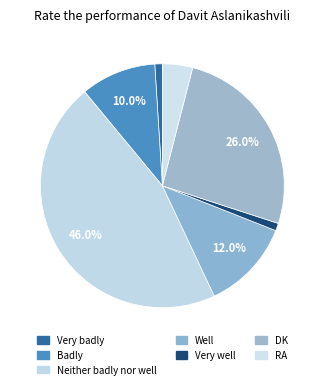

Combined, do Very well and RA account for over 50%?

No